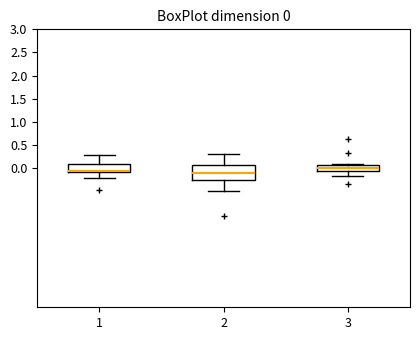

Which box is the tallest, from its lower edge to its upper edge?

2